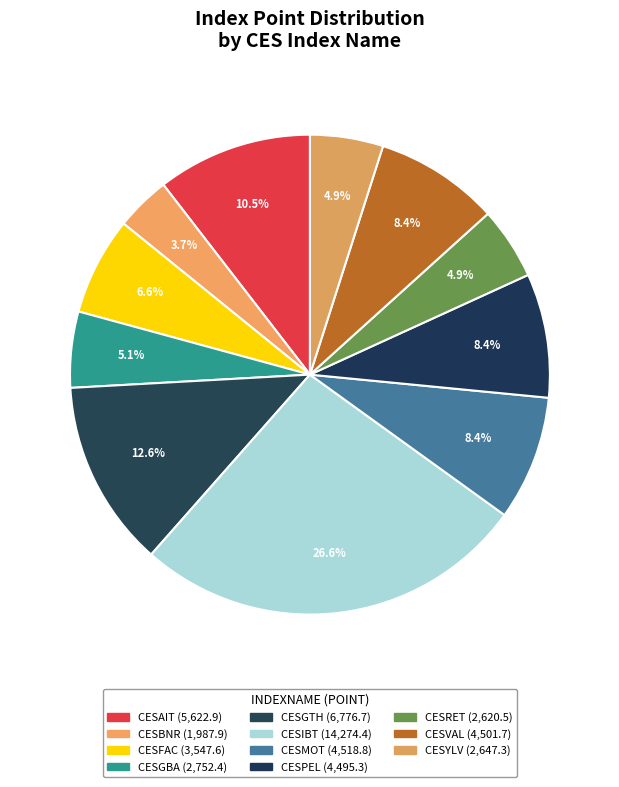

How many slices are in this pie chart?

11